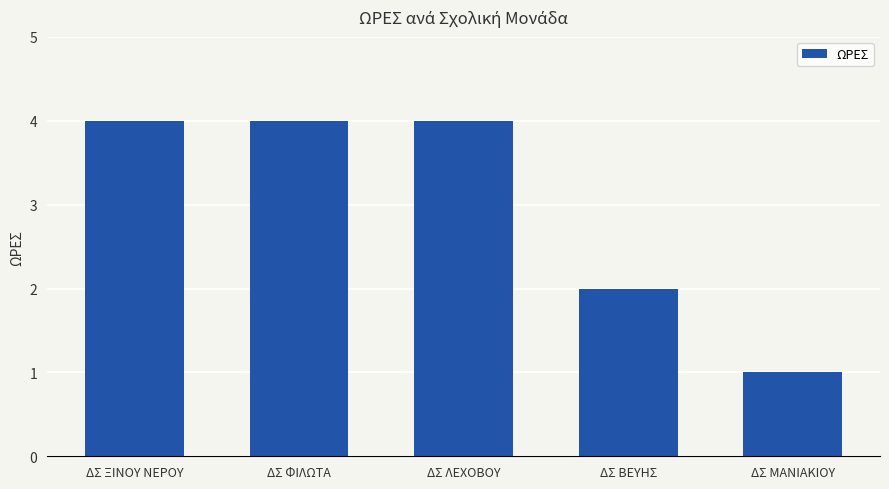

The chart shows a value of 2 at ΔΣ ΛΕΧΟΒΟΥ. True or false?

False